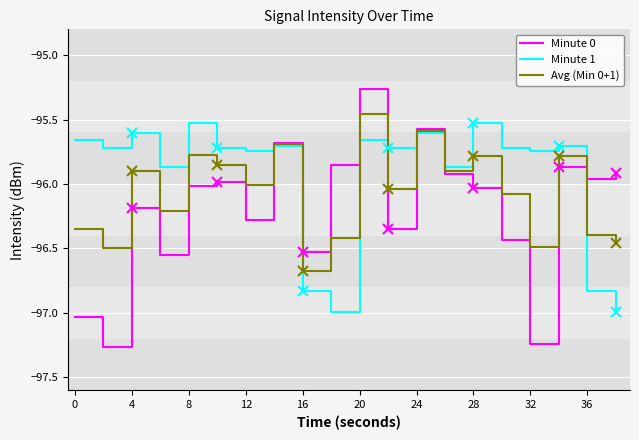

Count the number of data series in this chart.

3